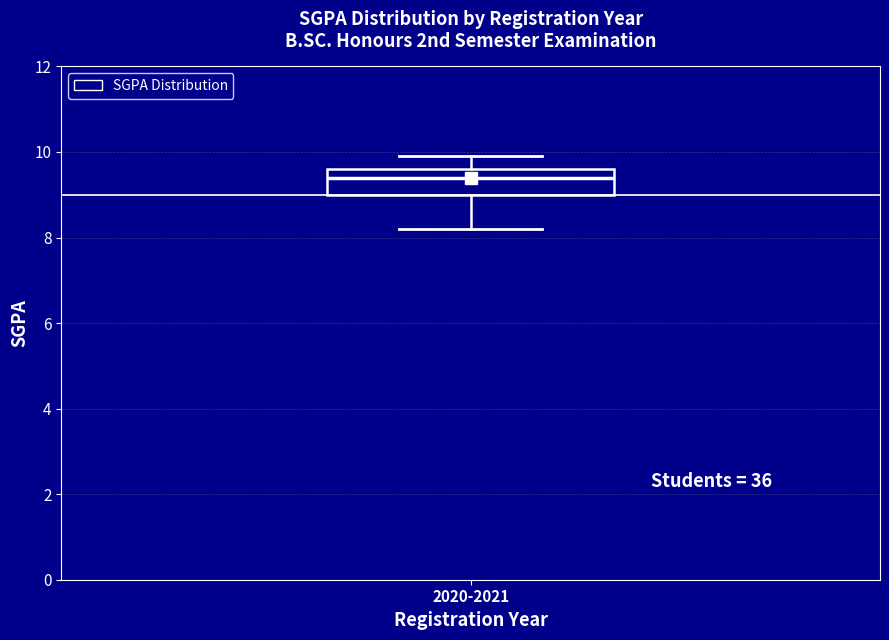

Where does the lower whisker of the box for 2020-2021 end on the y-axis? The values are not printed on the chart, so give them approximately, as read against the axis.

8.2